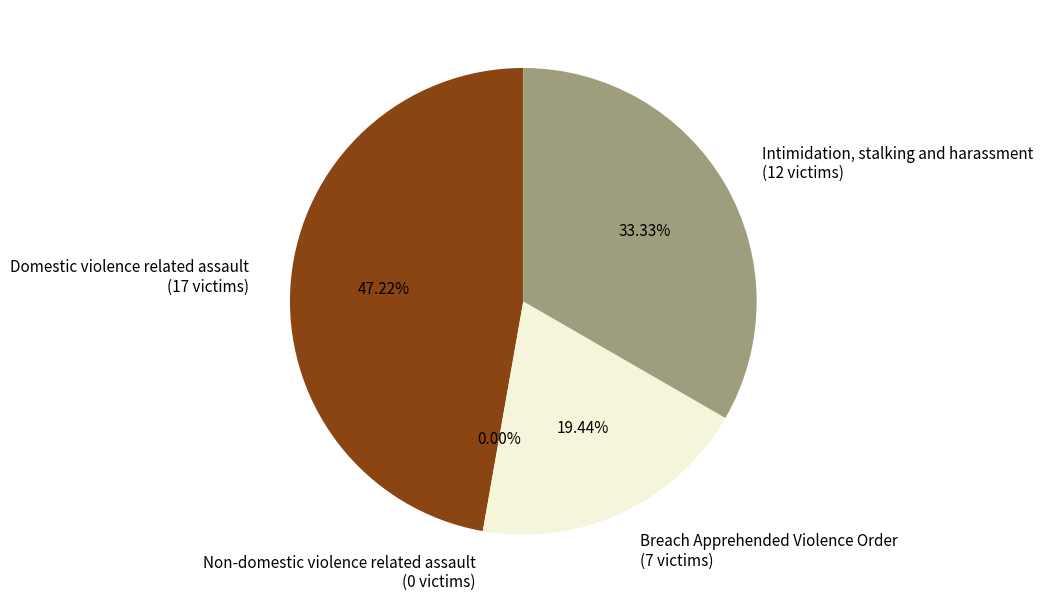

How many segments does this pie chart have?

4